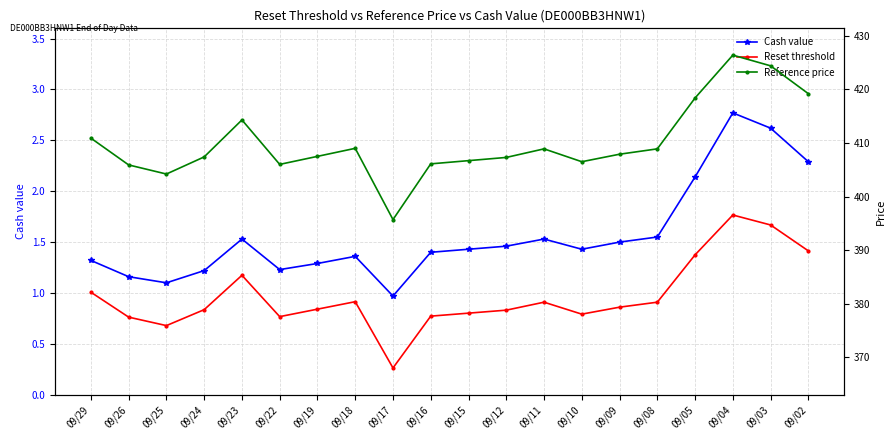

At how many categories does at least one series exceed 311?

20